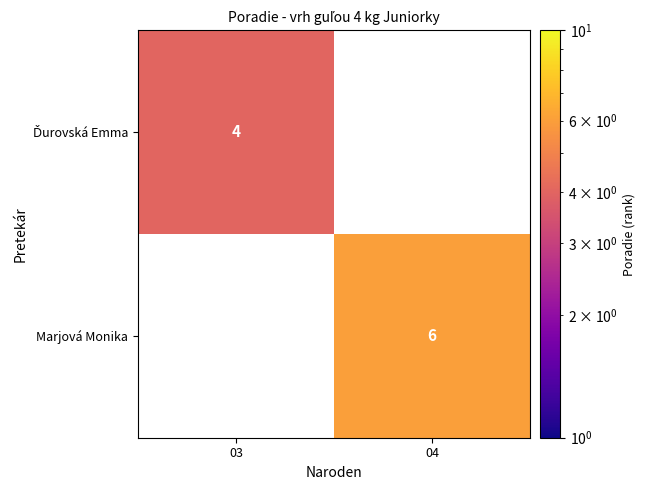

At how many categories does at least one series exceed 4?

1